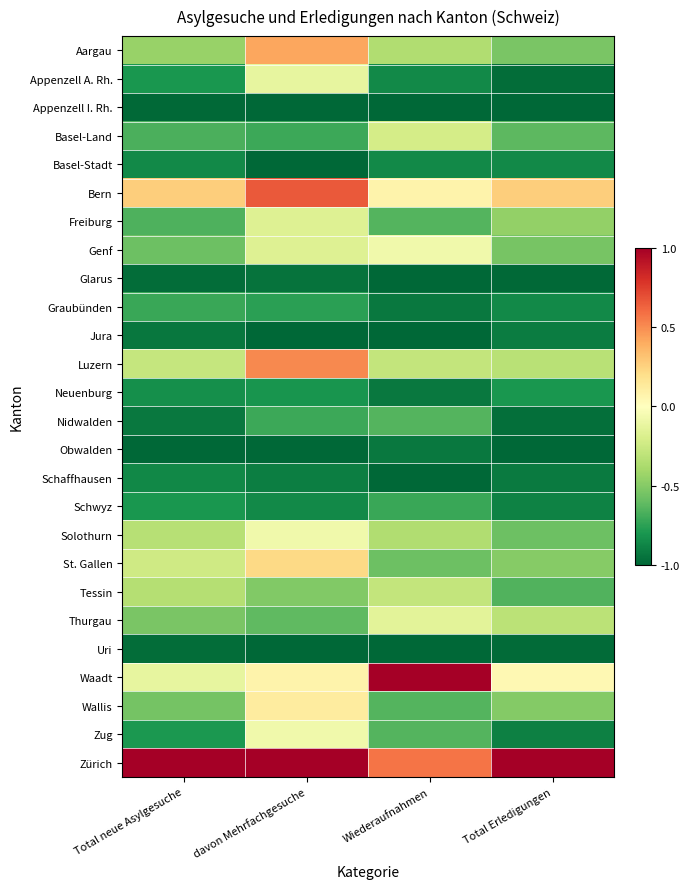

At how many categories does at least one series exceed 0?

4